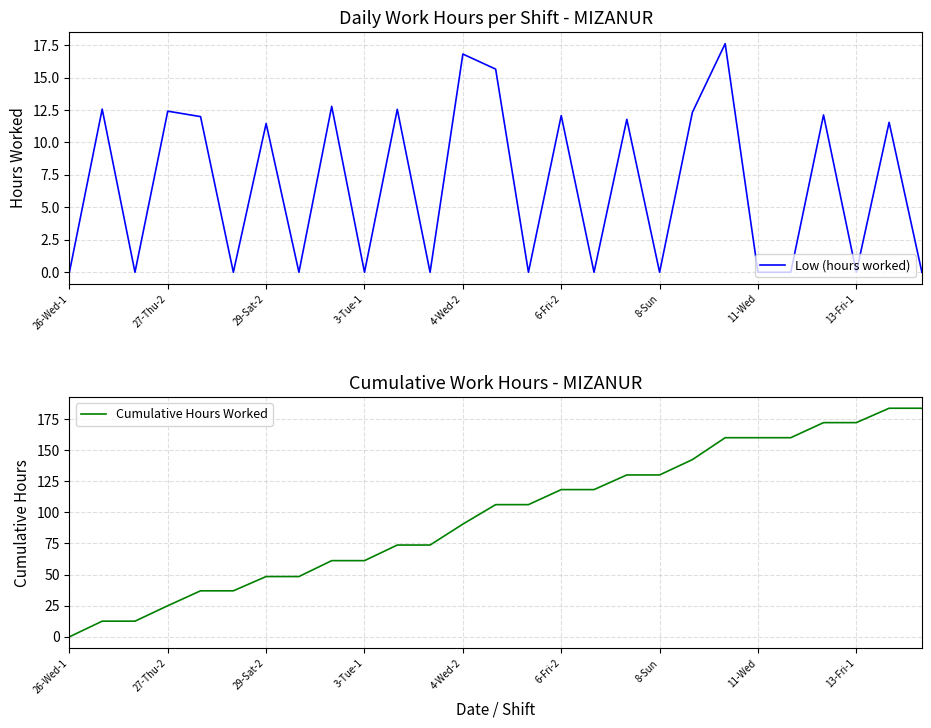

What is the maximum value shown in the chart?

183.7